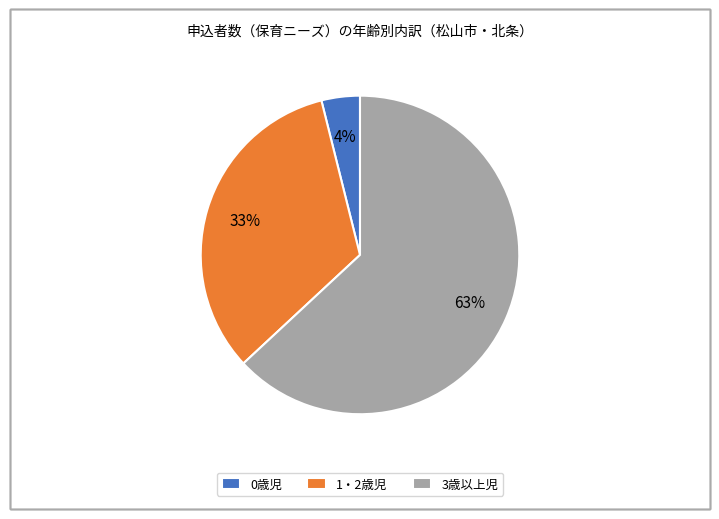

Combined, do 3歳以上児 and 0歳児 account for over 50%?

Yes